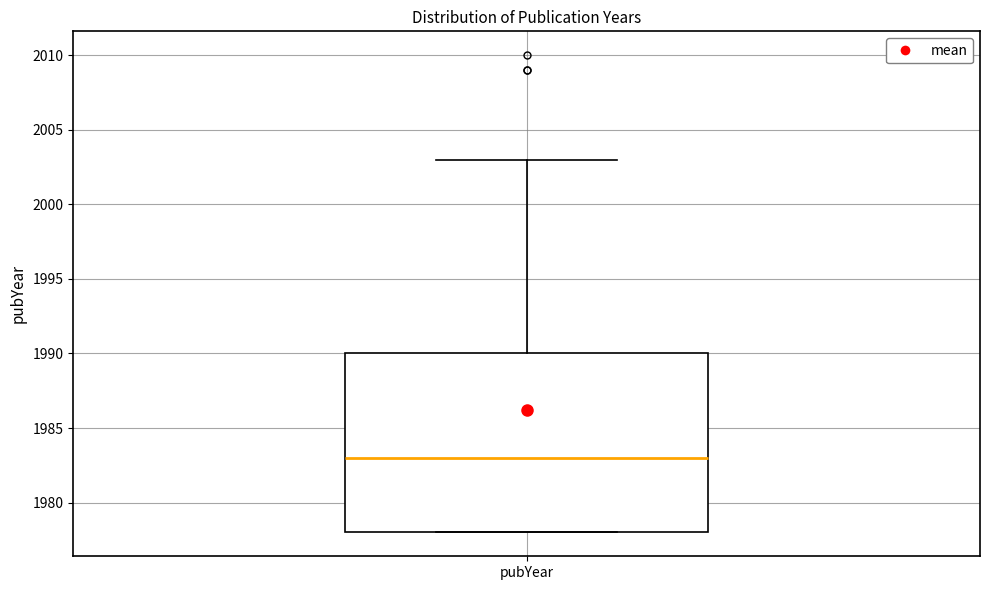

Where is the lower edge of the box for pubYear on the y-axis? The values are not printed on the chart, so give them approximately, as read against the axis.

1978